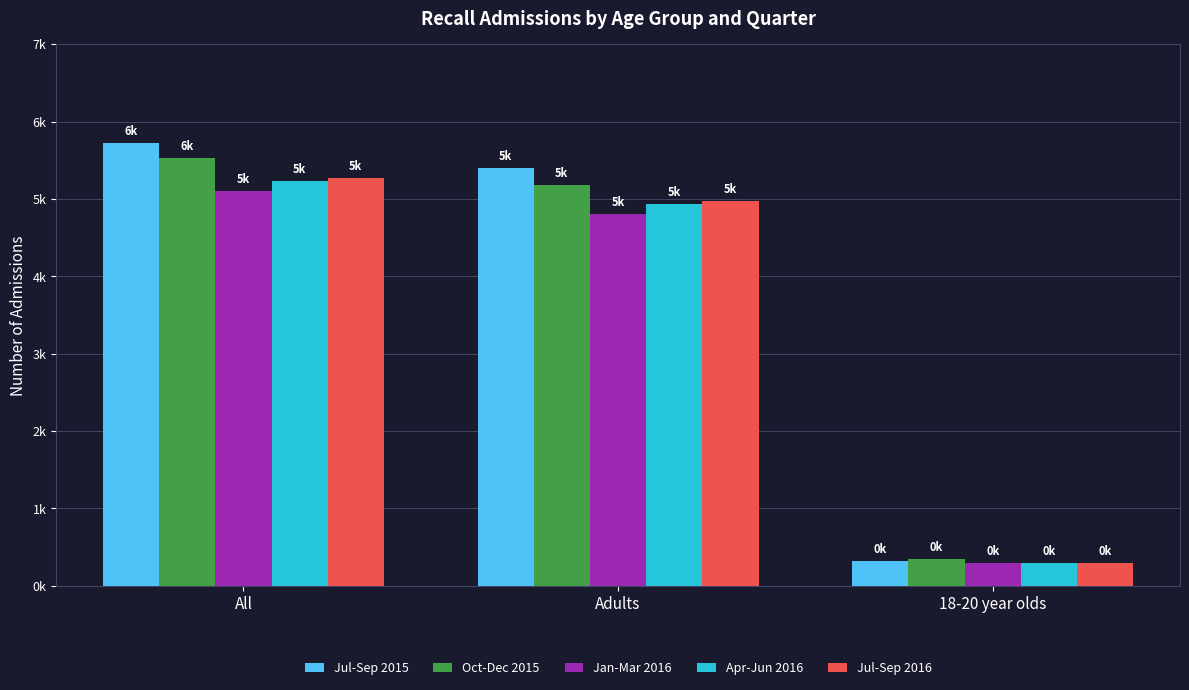

Where is Jul-Sep 2016 nearest to the value 2777?

Adults